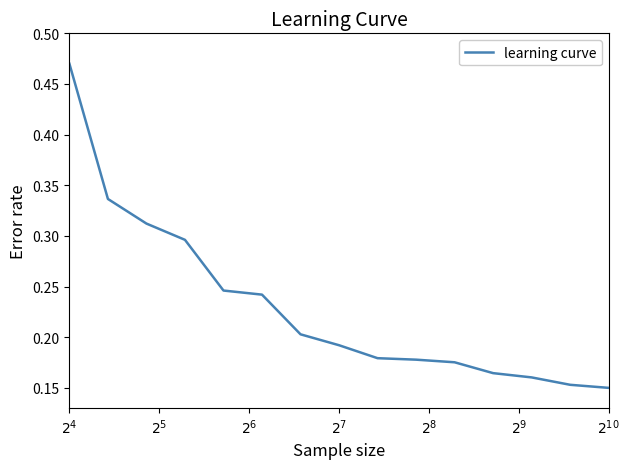

What is the smallest value displayed?

0.1